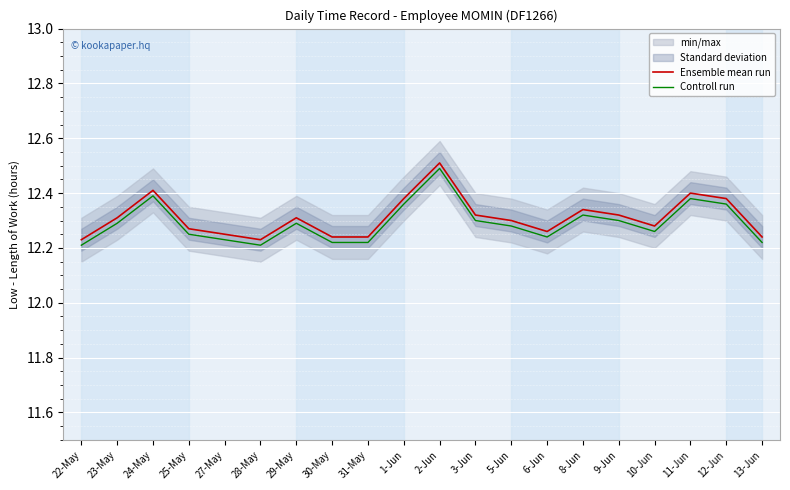

At which category does Controll run reach its first local valley?

28-May